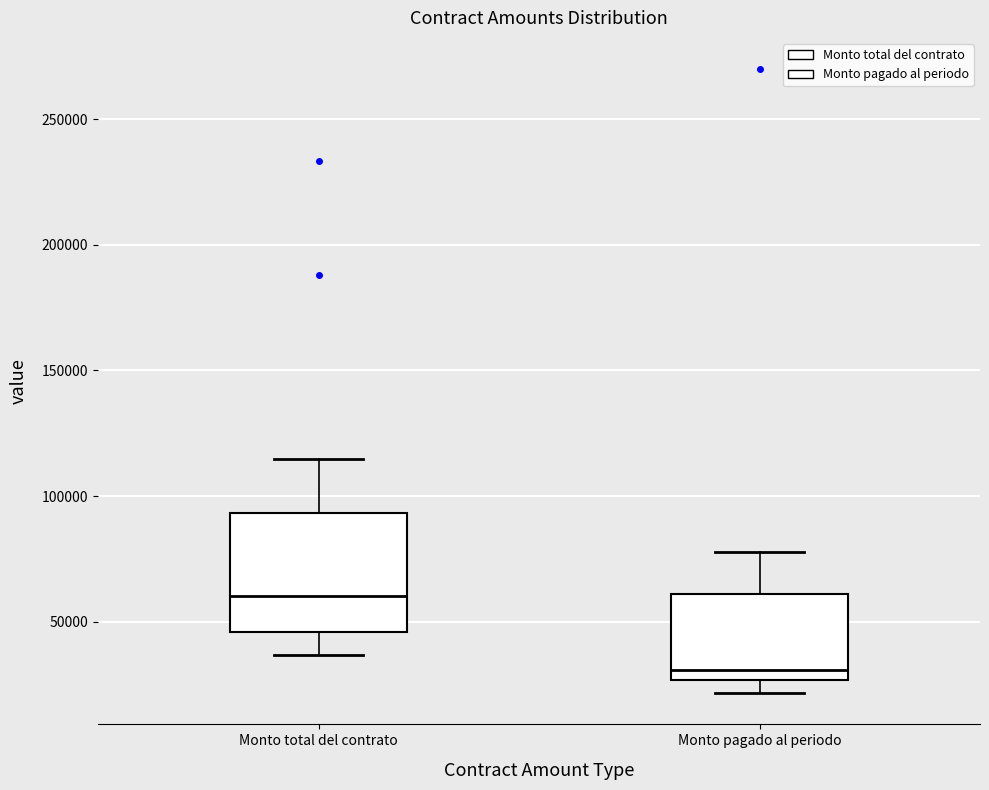

Which box's median line is the lowest?

Monto pagado al periodo